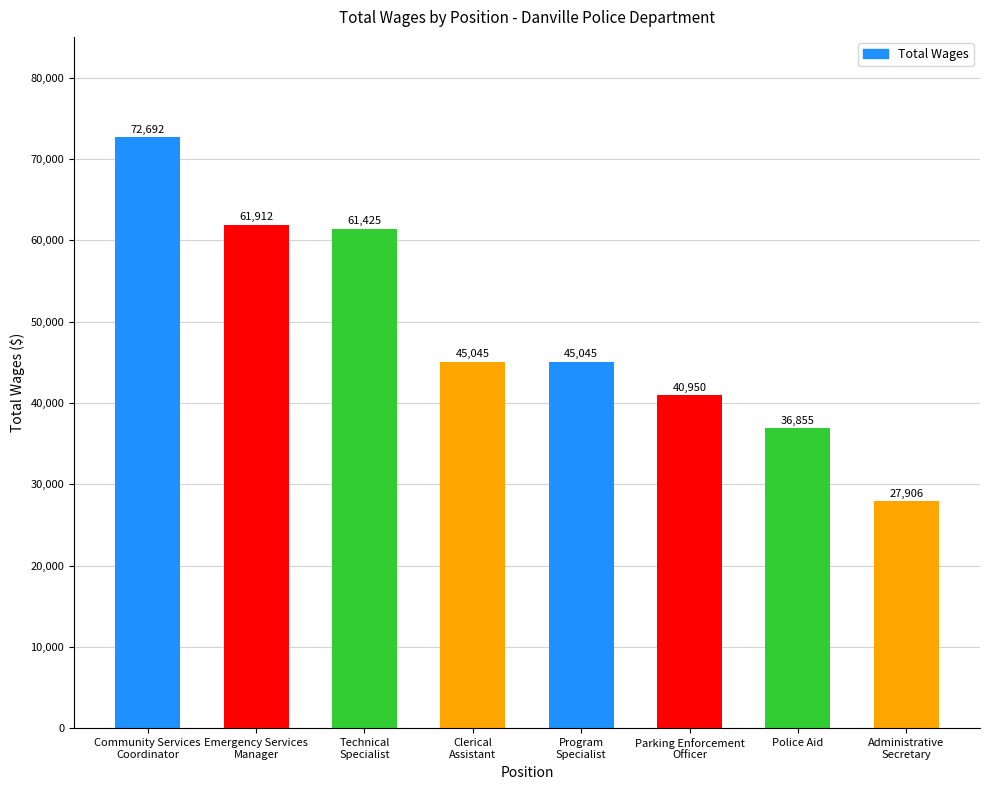

Count the number of categories in the chart.

8